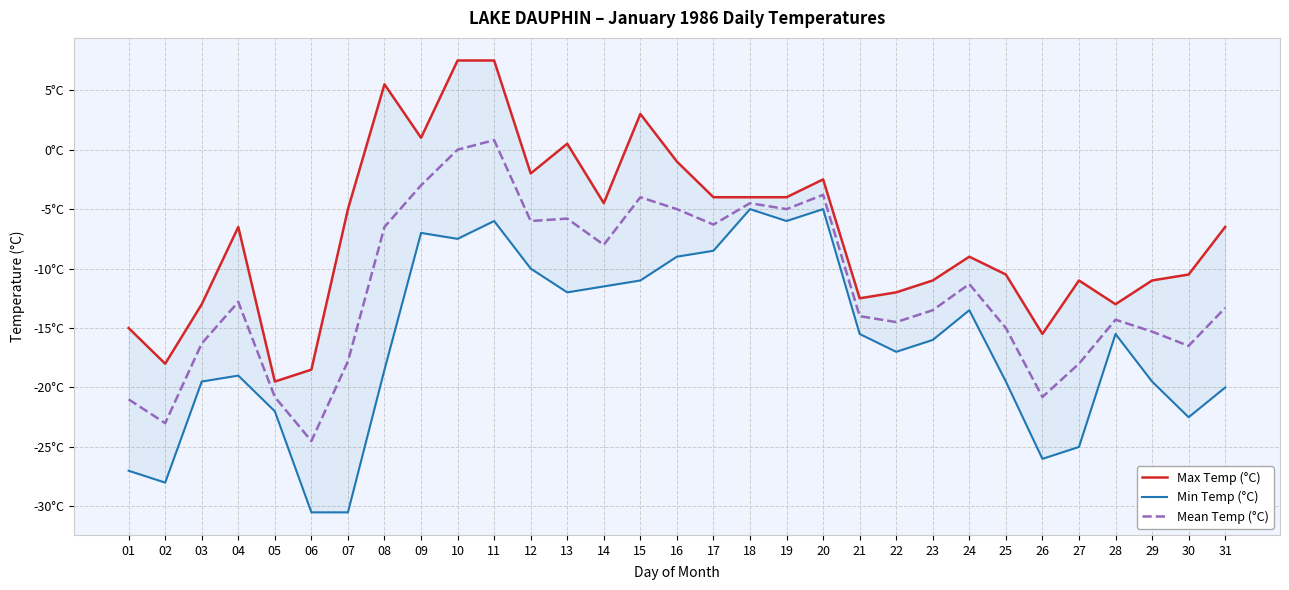

Does the chart display data point markers on the line(s)?

No